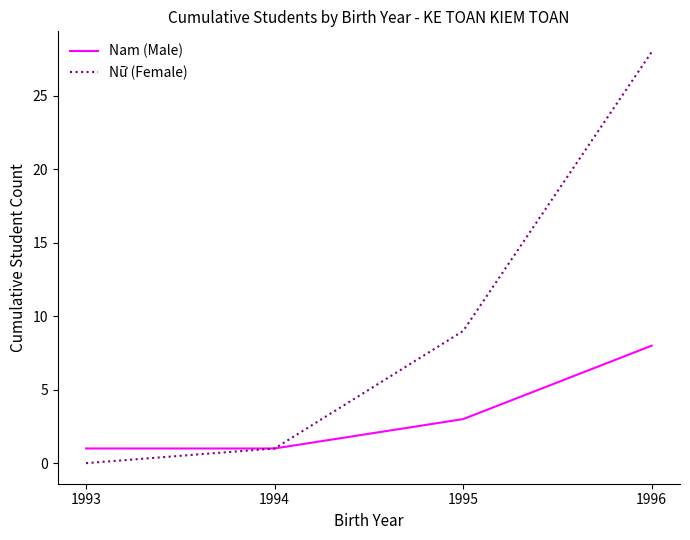

What is the sum of the Nam (Male) values at 1993 and 1994?

2